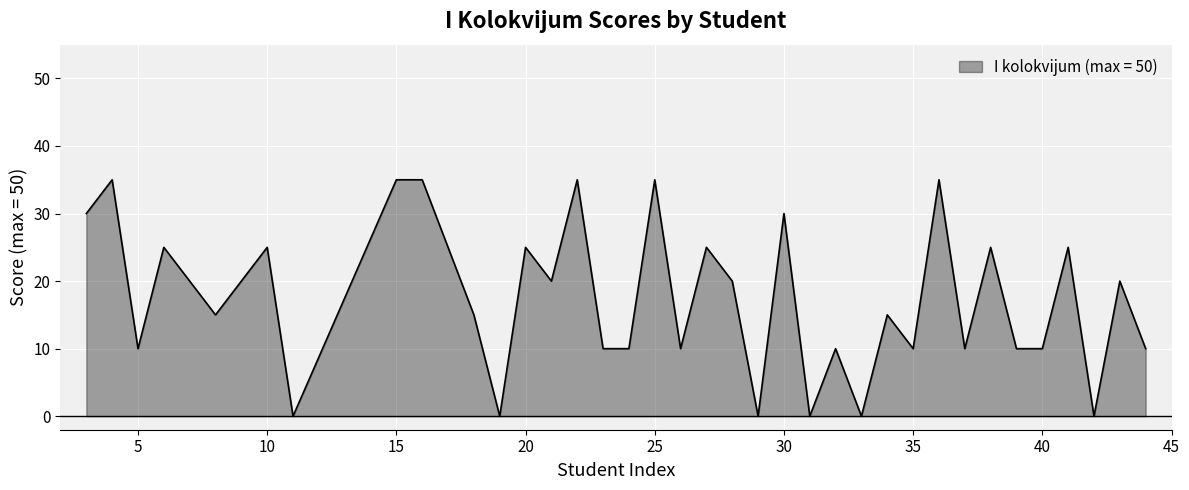

Count the values in the range 10 to 25.

24